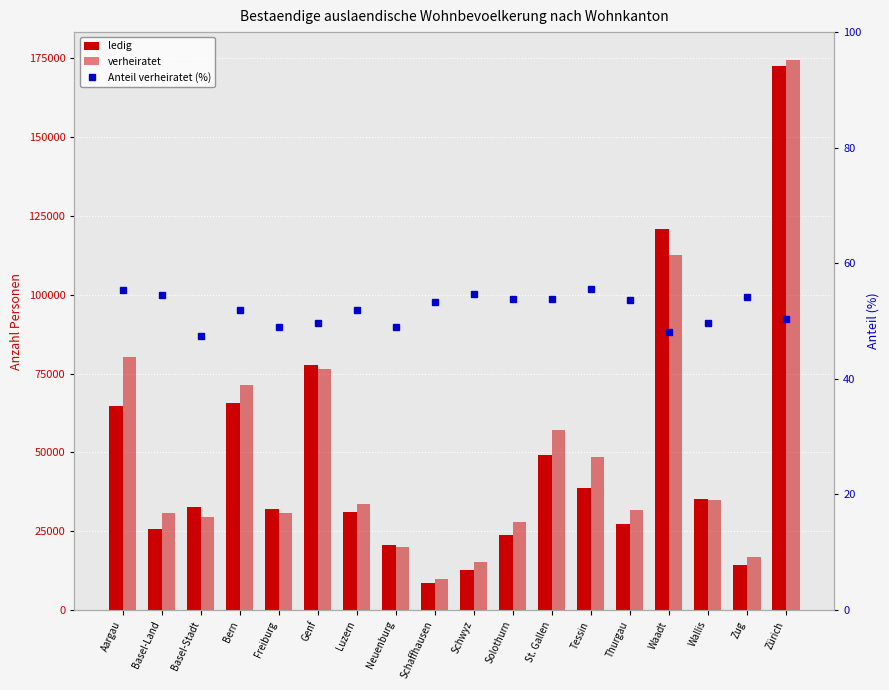

What is the sum of all verheiratet values?

902414.0